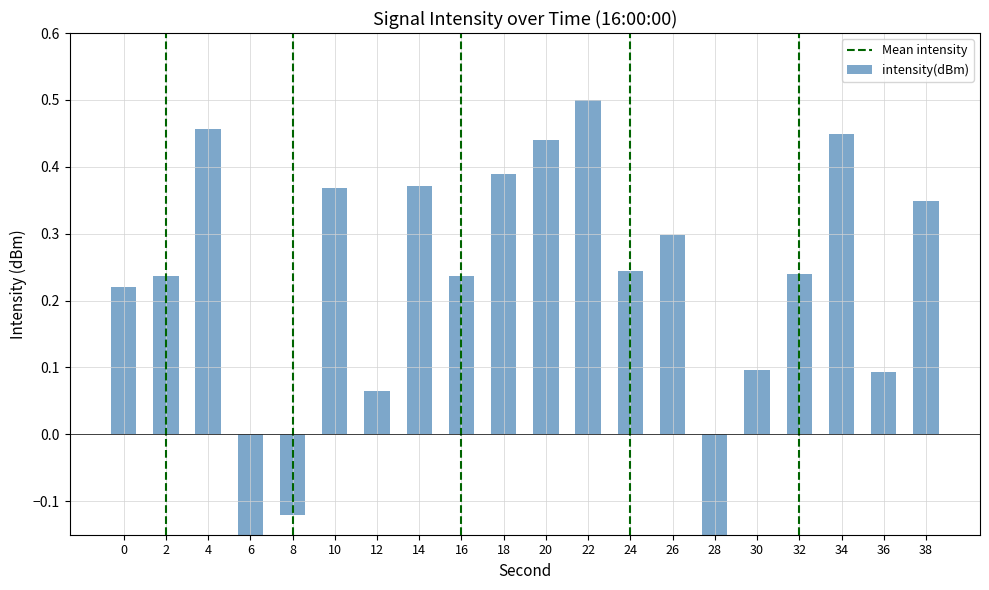

What is the sum of all values?

4.2